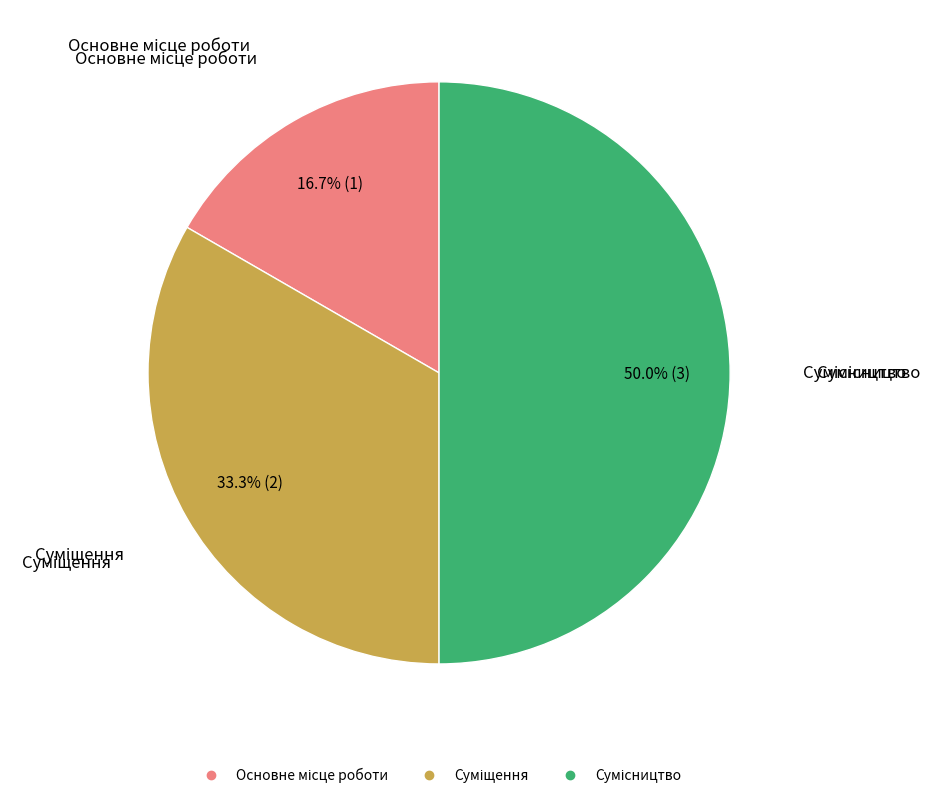

Which category has the smallest portion of the pie?

Основне місце роботи